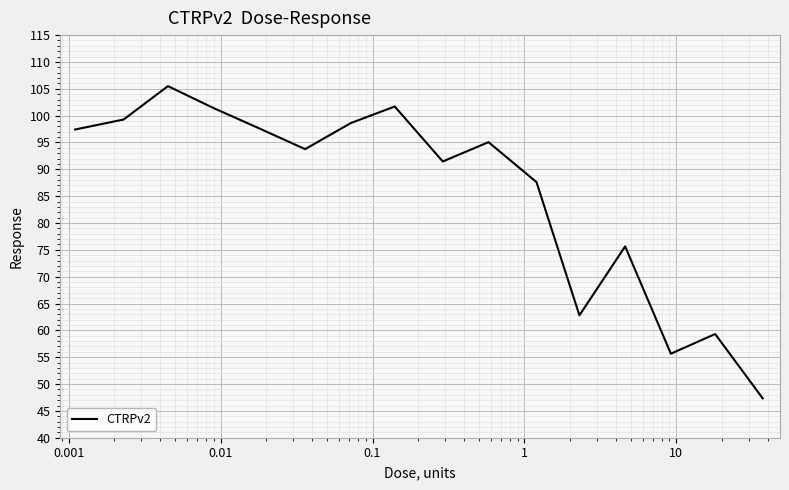

What is the minimum value shown in the chart?

47.3